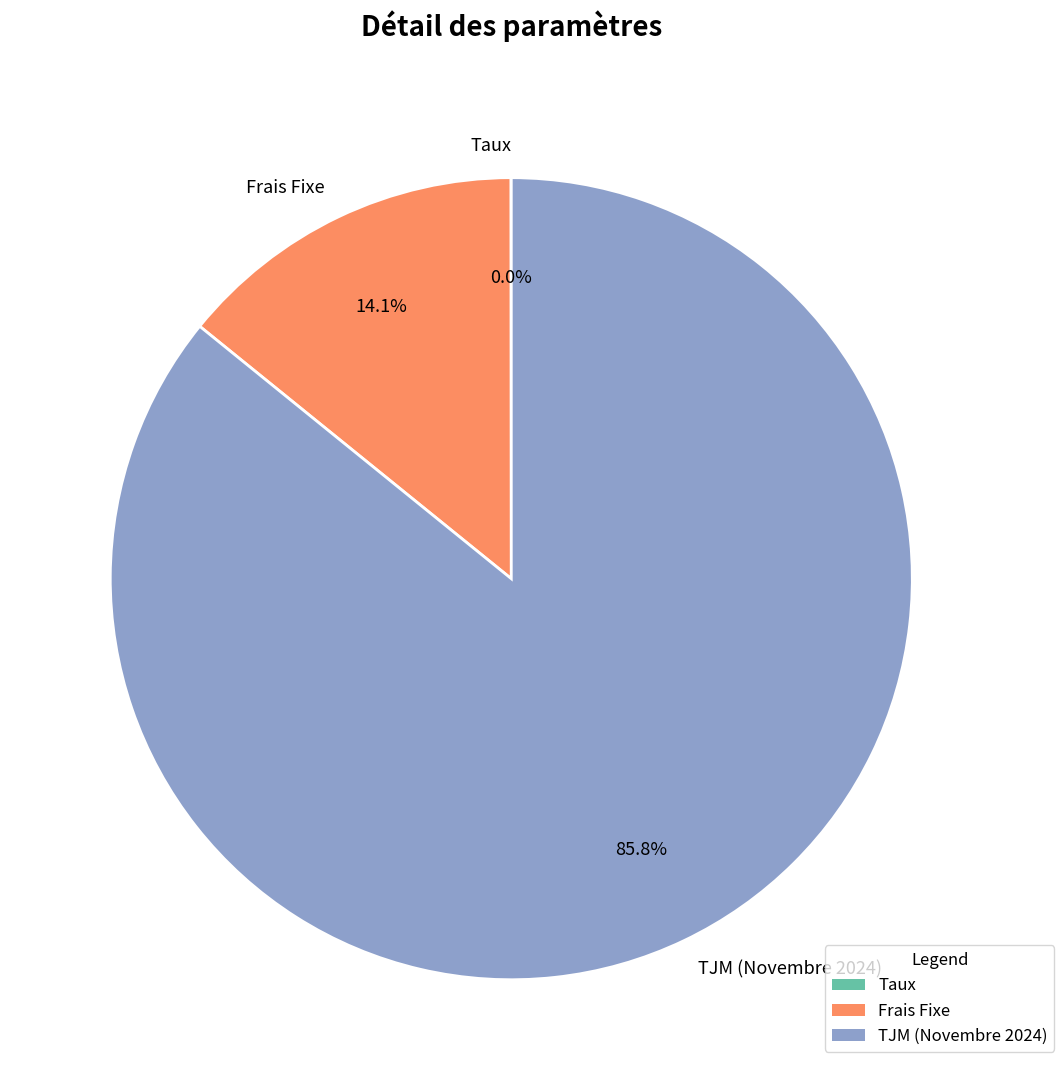

To the nearest percent, what is the difference between the largest and smallest slice percentages?

86%